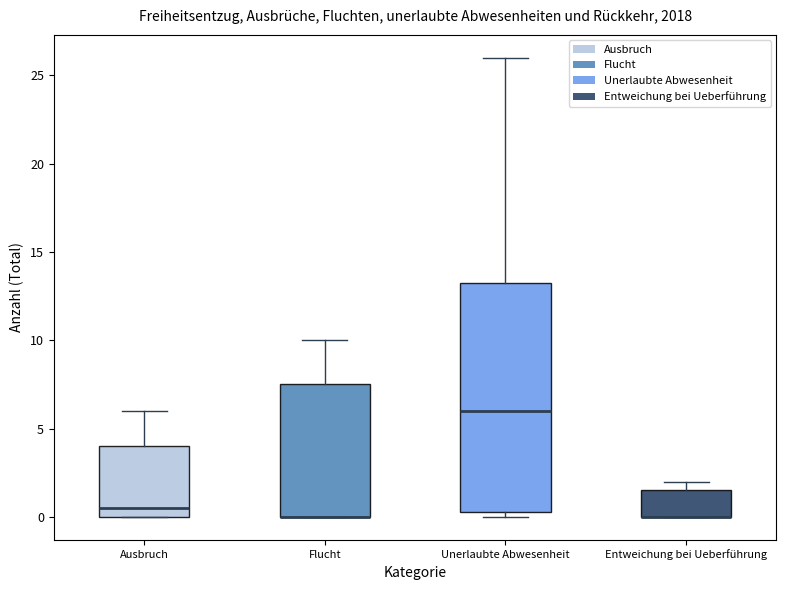

Comparing the boxes themselves (not the whiskers), which one is the tallest?

Unerlaubte Abwesenheit